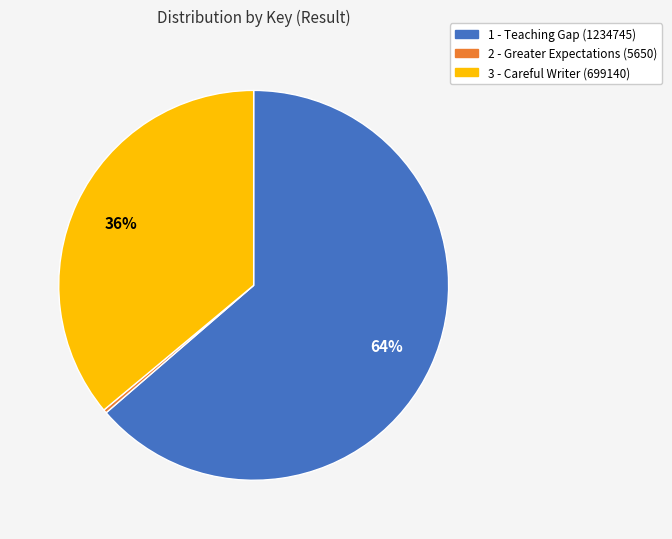

To the nearest percent, what portion does 1 represent?

64%